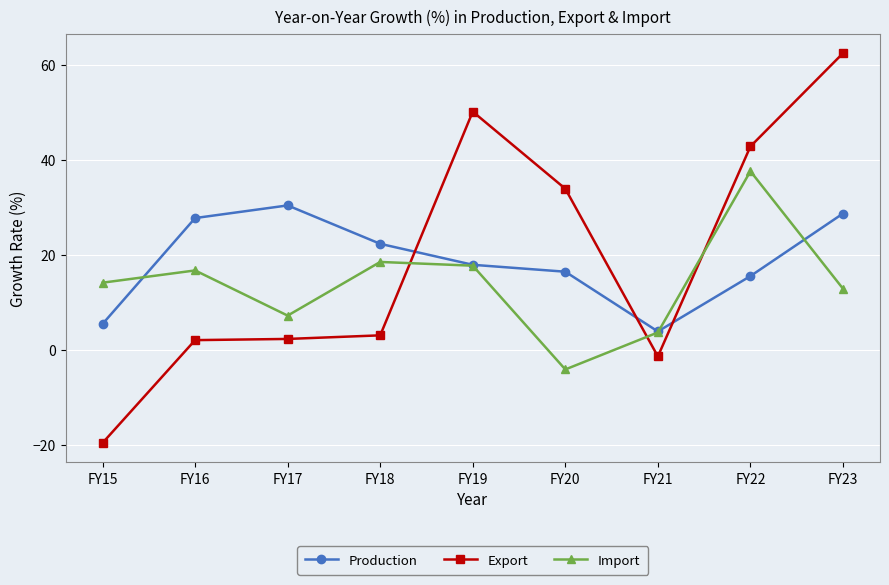

How many interior local valleys does the Production series have?

1